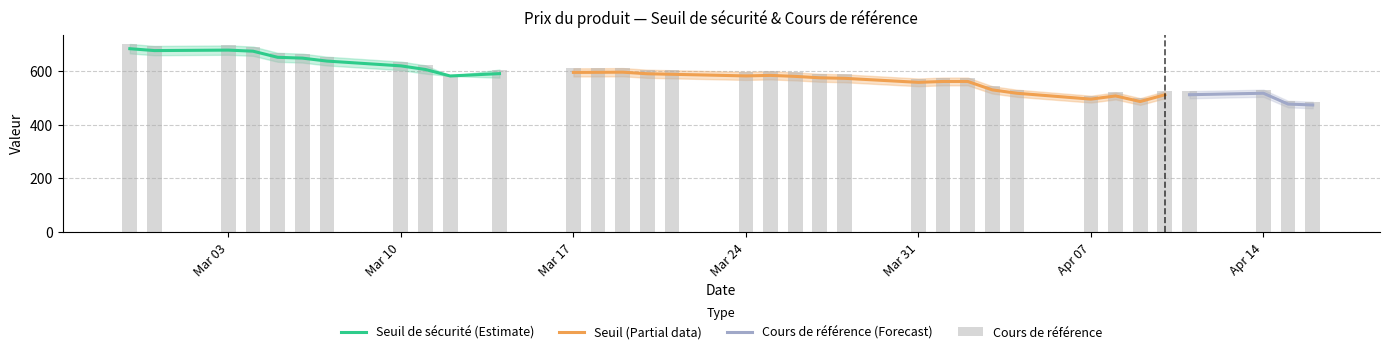

The Cours de référence series shows 485.2 at 2025-04-16. True or false?

True